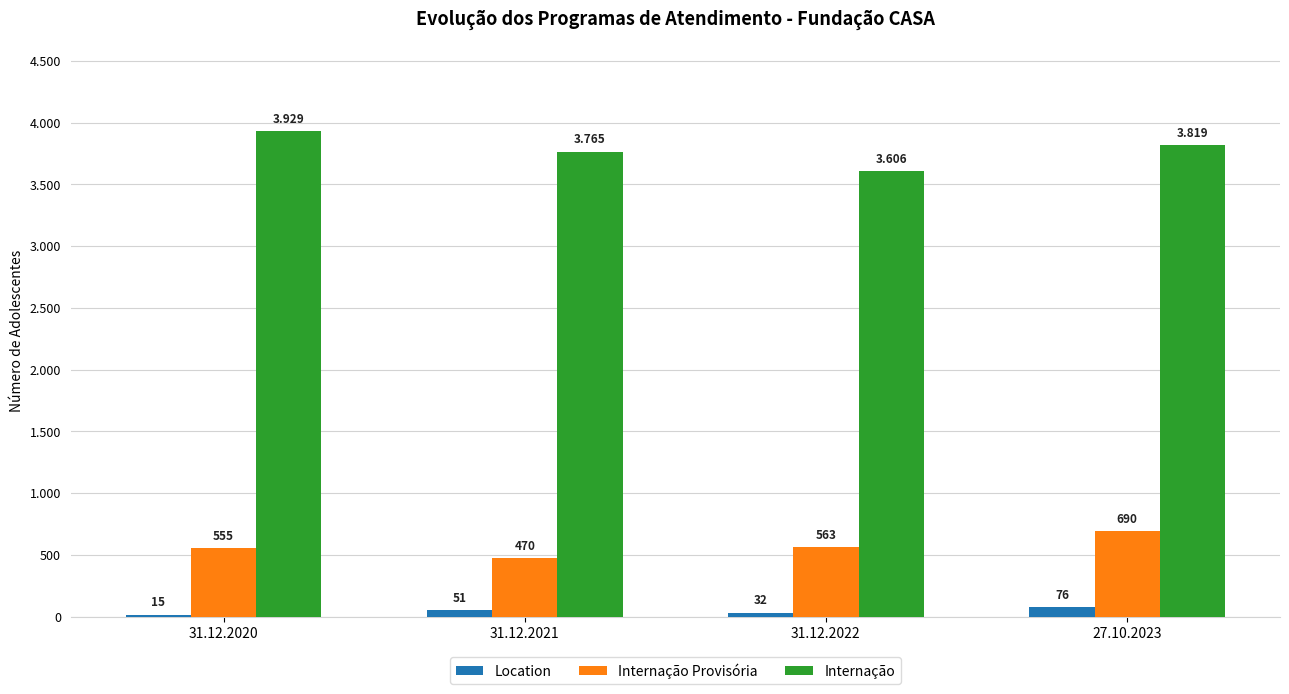

Rank the categories by Internação value from highest to lowest.

31.12.2020, 27.10.2023, 31.12.2021, 31.12.2022